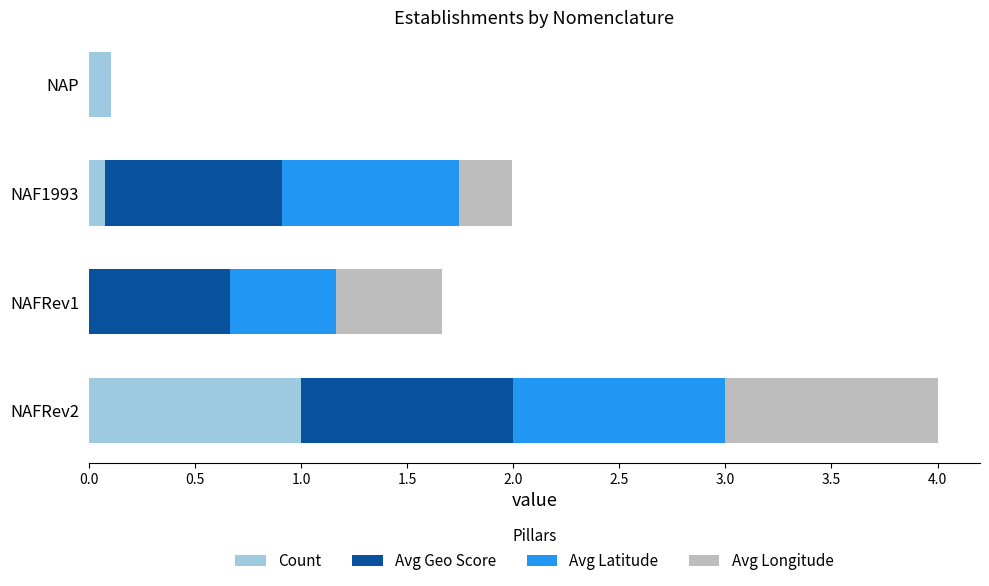

What are all the series names shown in the legend?

Count, Avg Geo Score, Avg Latitude, Avg Longitude